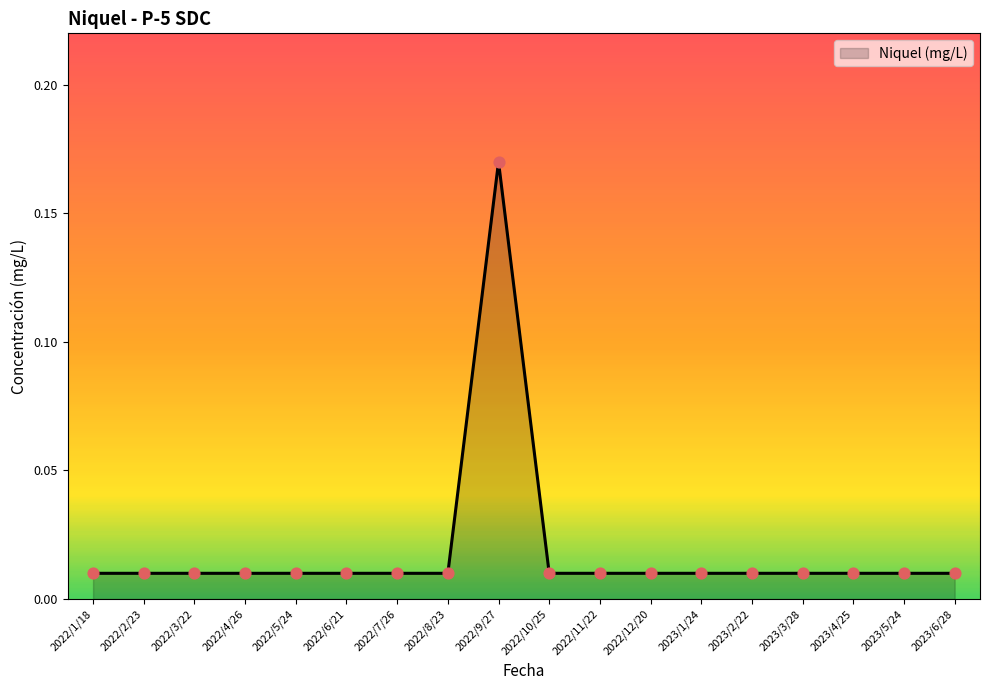

Which category has the highest value across all series?

2022/9/27